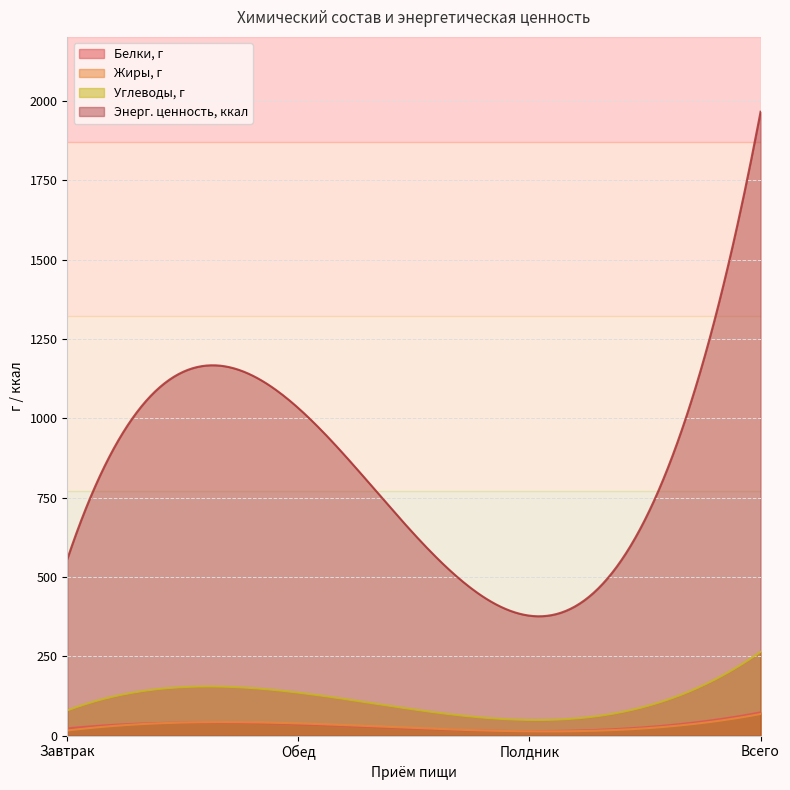

Does the chart have visible grid lines?

Yes